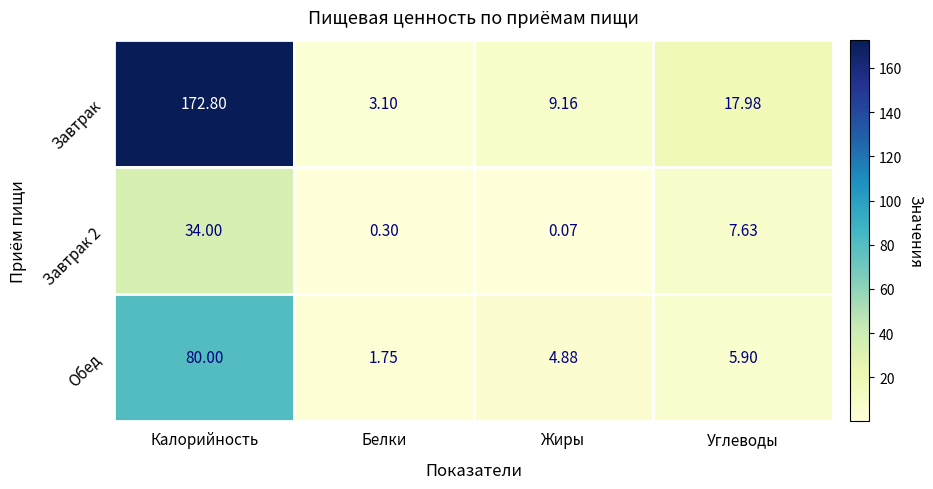

Rank the categories by Завтрак value from lowest to highest.

Белки, Жиры, Углеводы, Калорийность